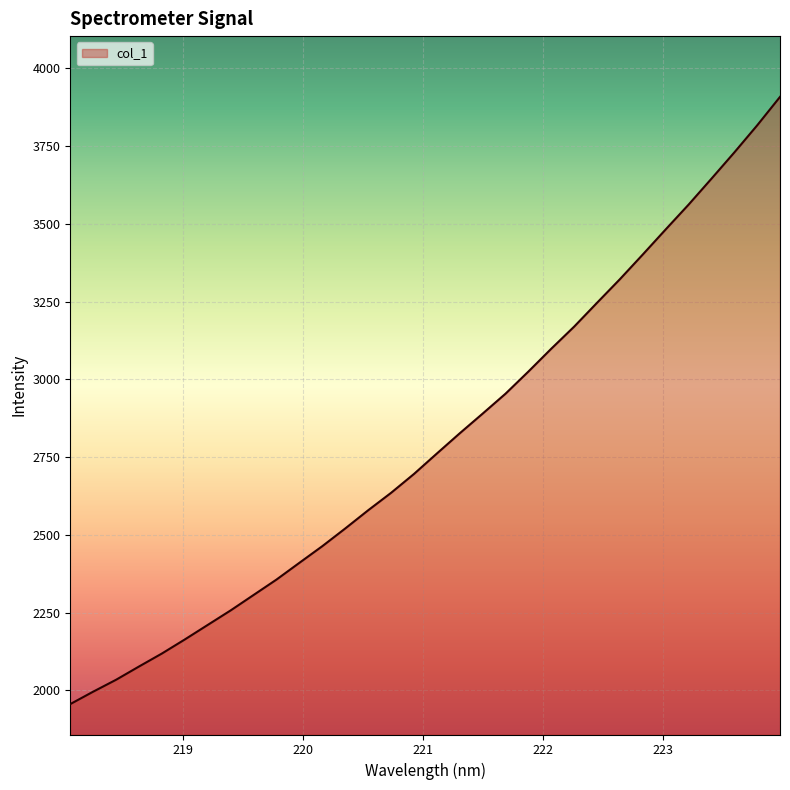

Count the number of values greater than 2761.

16